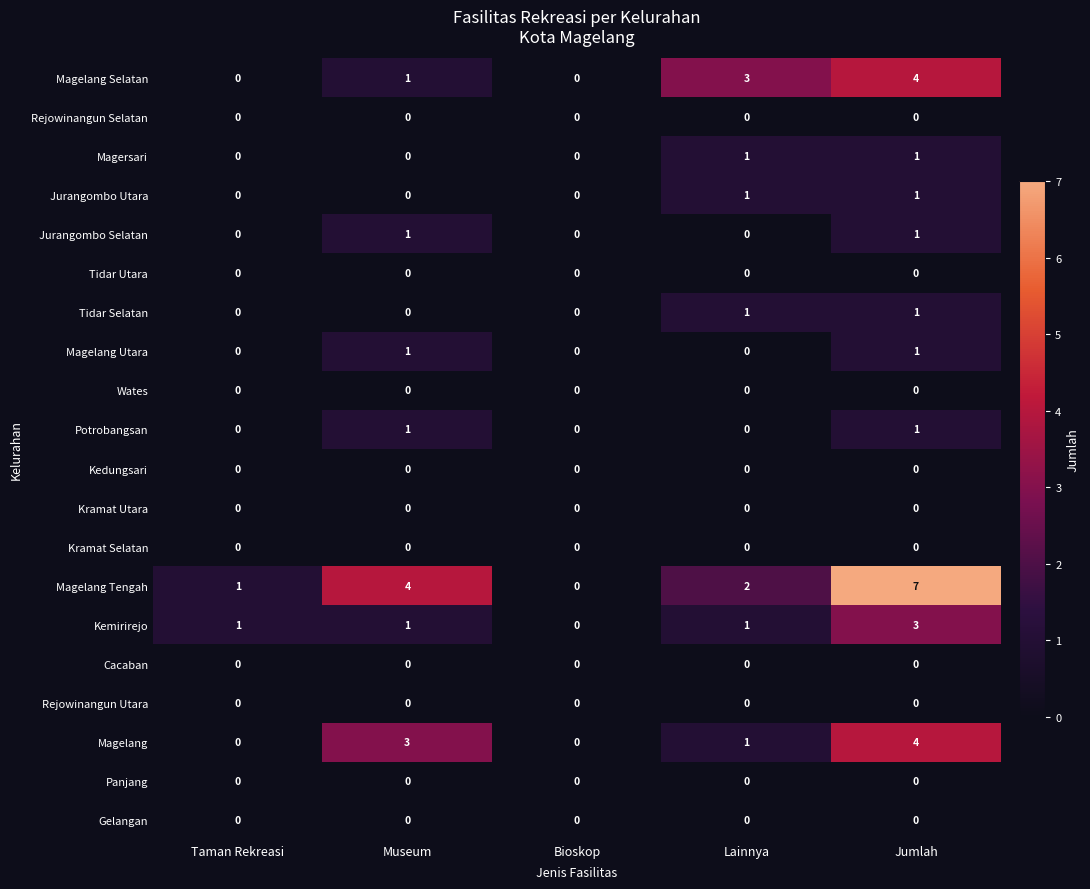

Which category has the highest value across all series?

Jumlah